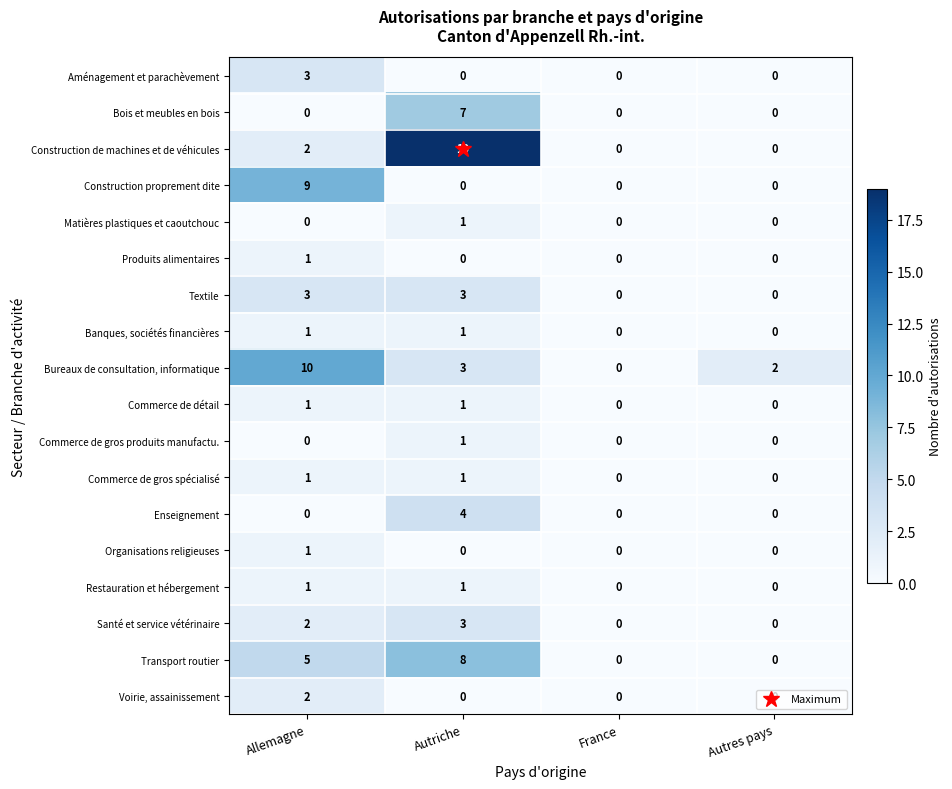

What is the difference between the maximum and second lowest values in the Textile series?

3